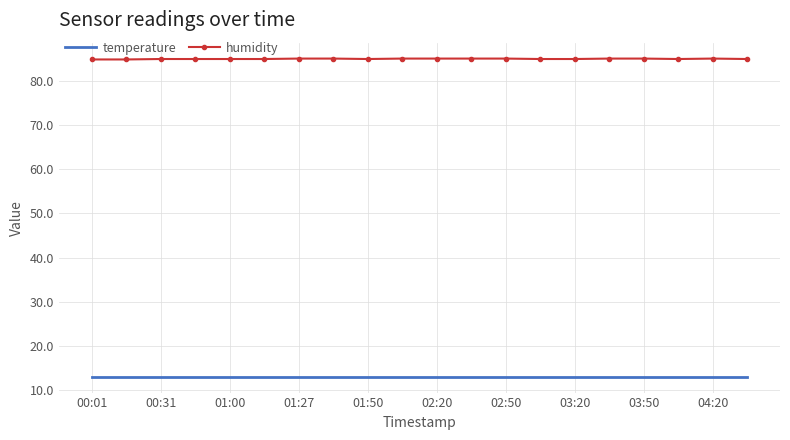

Rank the series by their average value, from highest to lowest.

humidity, temperature